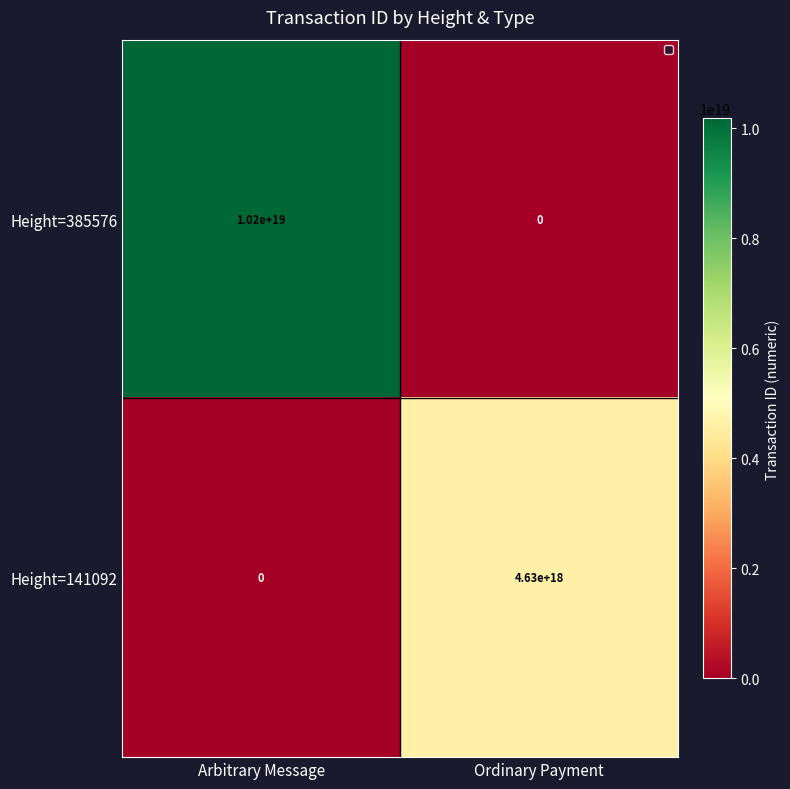

Between Arbitrary Message and Ordinary Payment, which series saw the biggest shift?

Height=385576